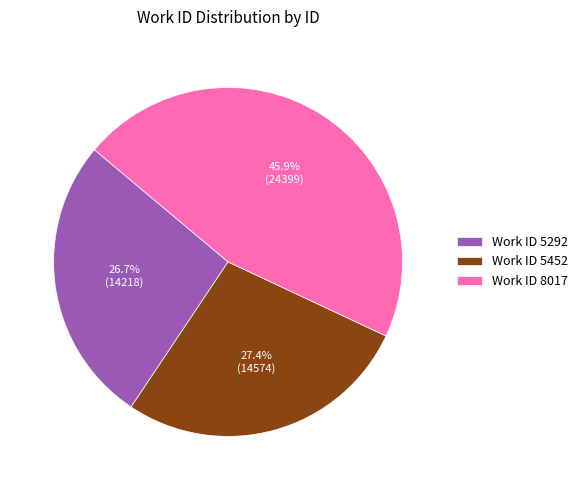

Does any single category account for the majority?

No